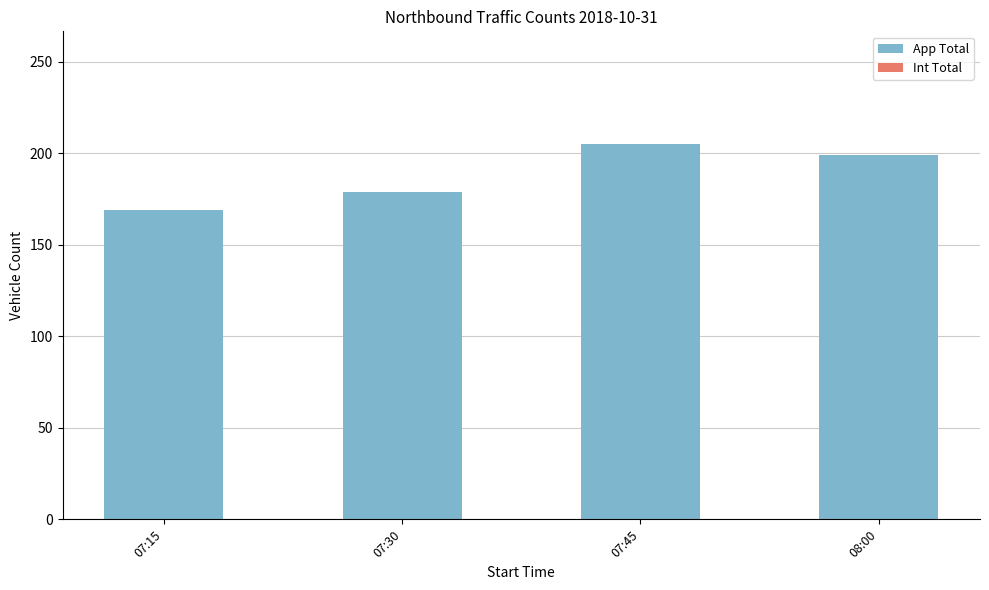

List the labels in order of value, largest first.

07:45, 08:00, 07:30, 07:15